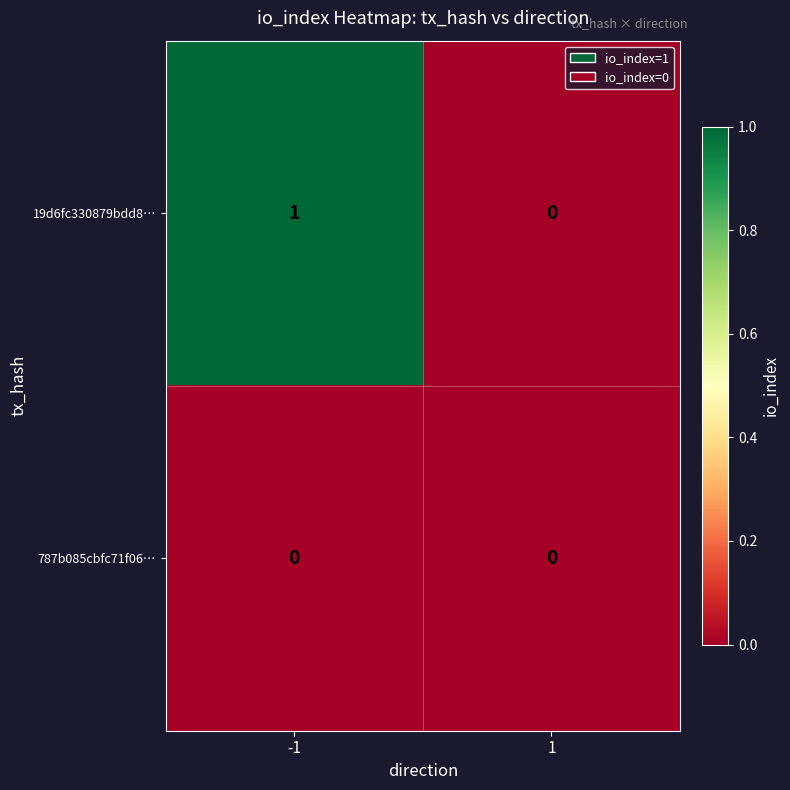

At which category is the sum across all series the highest?

-1